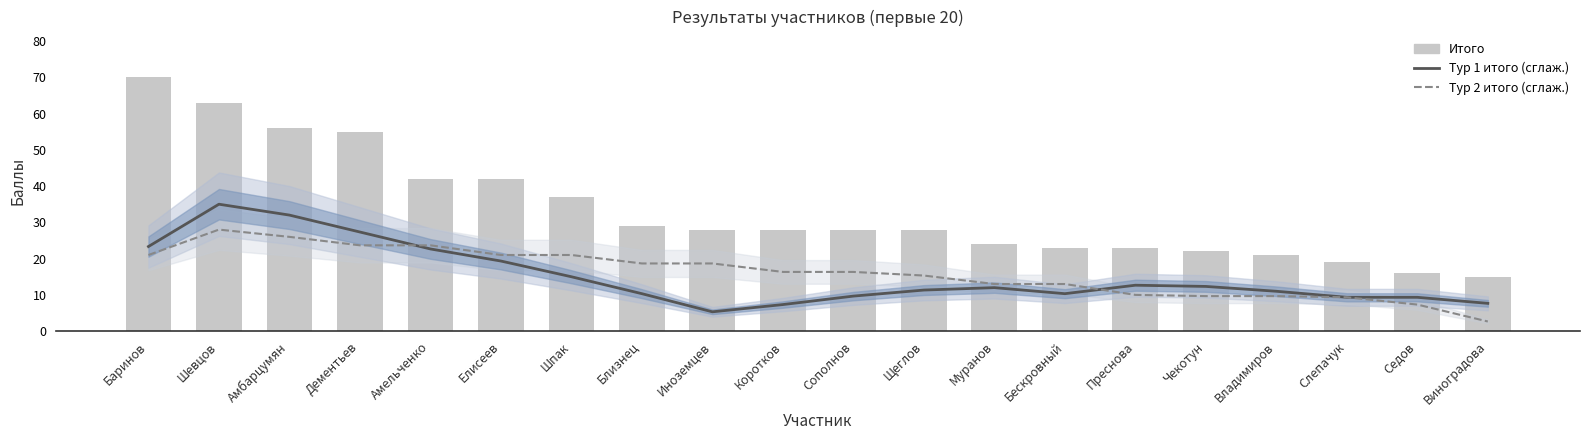

Reading left to right, extract all data points from this chart.

Тур 1 итого (сглаж.): 23.3	35.0	32.0	27.3	22.7	19.3	15.0	10.3	5.3	7.3	9.7	11.3	12.0	10.3	12.7	12.3	11.0	9.3	9.3	7.7
Тур 2 итого (сглаж.): 21.0	28.0	26.0	23.7	23.7	21.0	21.0	18.7	18.7	16.3	16.3	15.3	13.0	13.0	10.0	9.7	9.7	9.3	7.3	2.7
Итого: 70.0	63.0	56.0	55.0	42.0	42.0	37.0	29.0	28.0	28.0	28.0	28.0	24.0	23.0	23.0	22.0	21.0	19.0	16.0	15.0